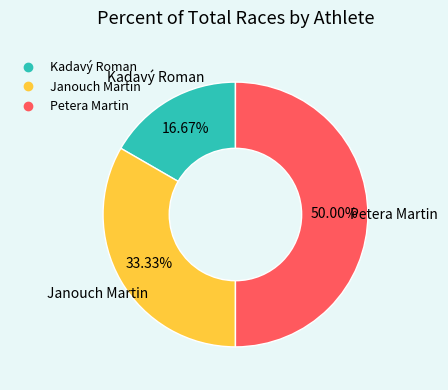

Does Janouch Martin represent more than half of the total?

No